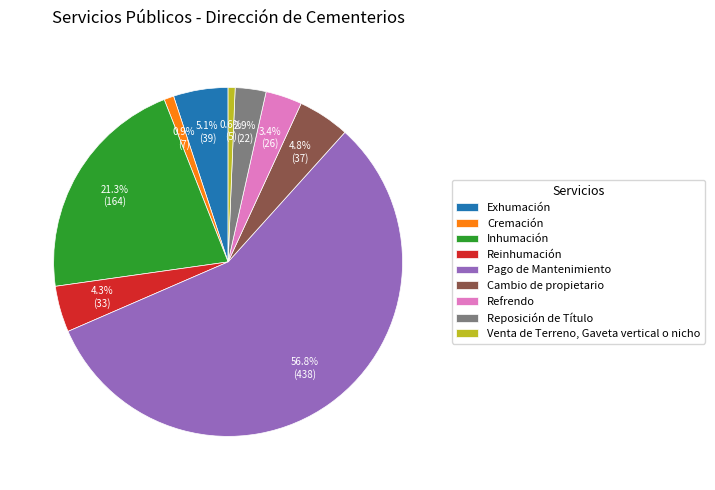

How many segments does this pie chart have?

9